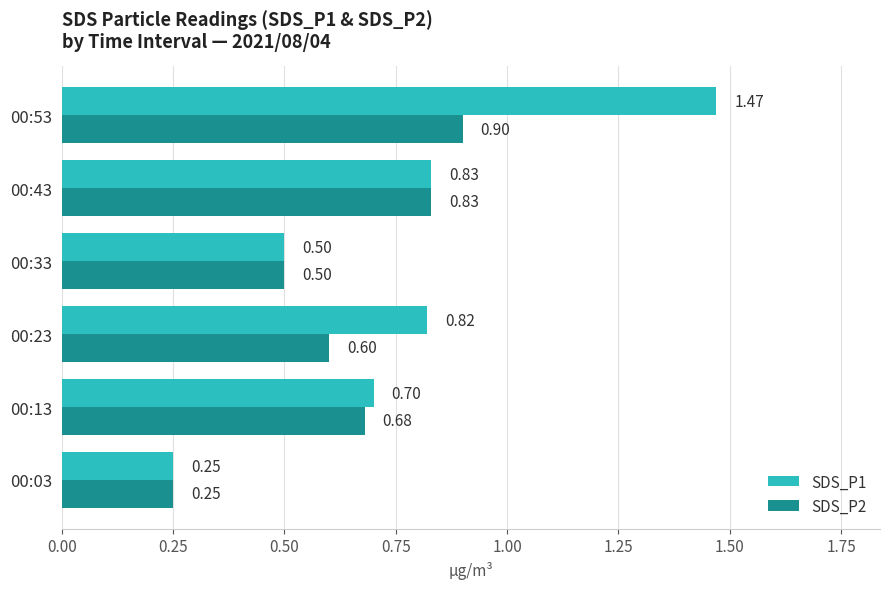

Is the value of SDS_P2 at 00:03 greater than the value of SDS_P1 at 00:13?

No